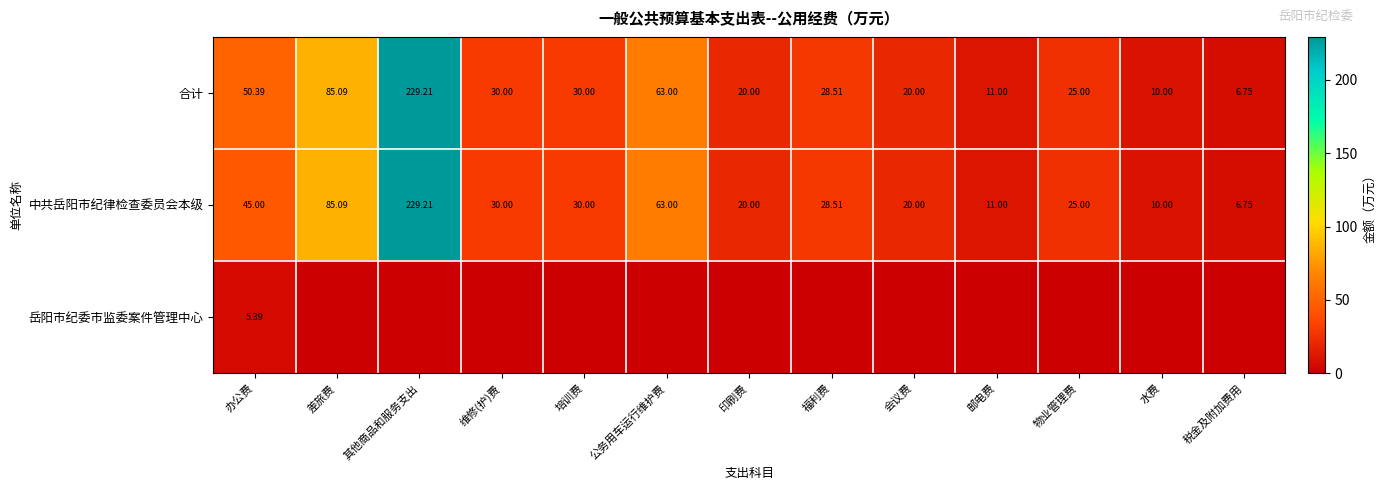

At which label does 合计 first exceed 28?

办公费